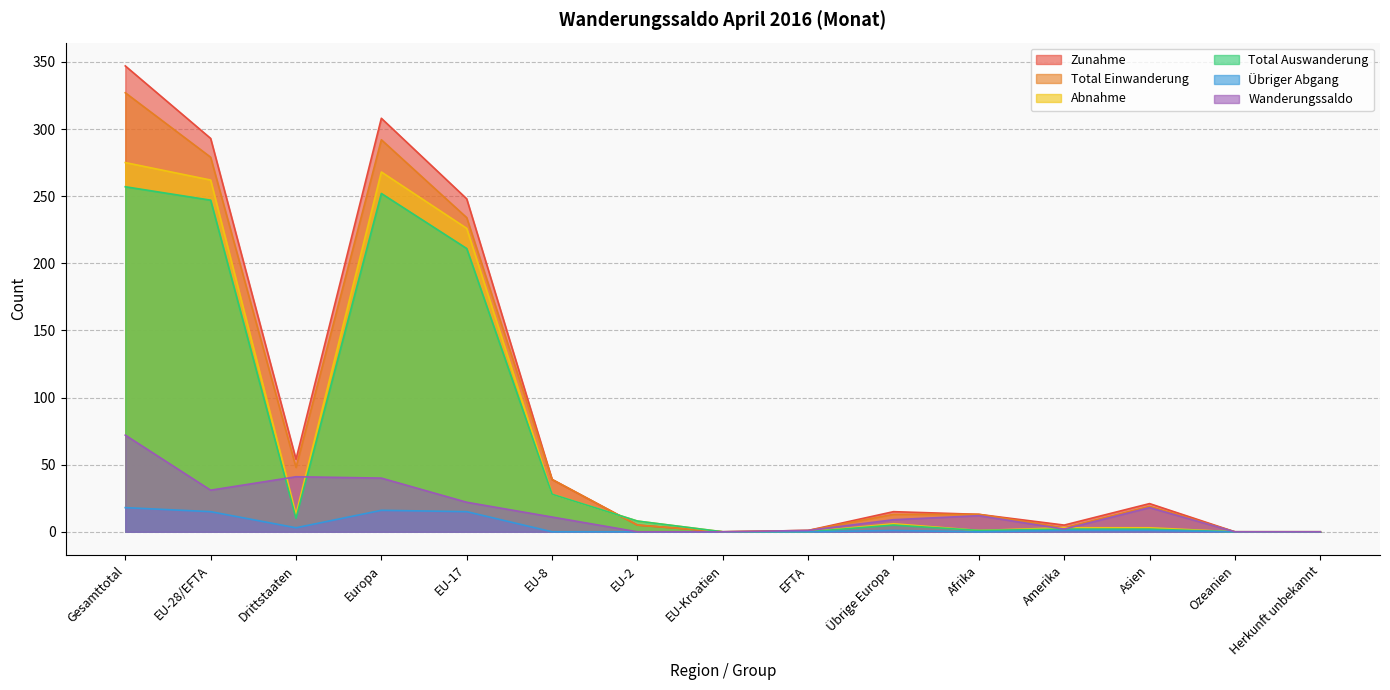

Read the Abnahme value at EU-28/EFTA.

262